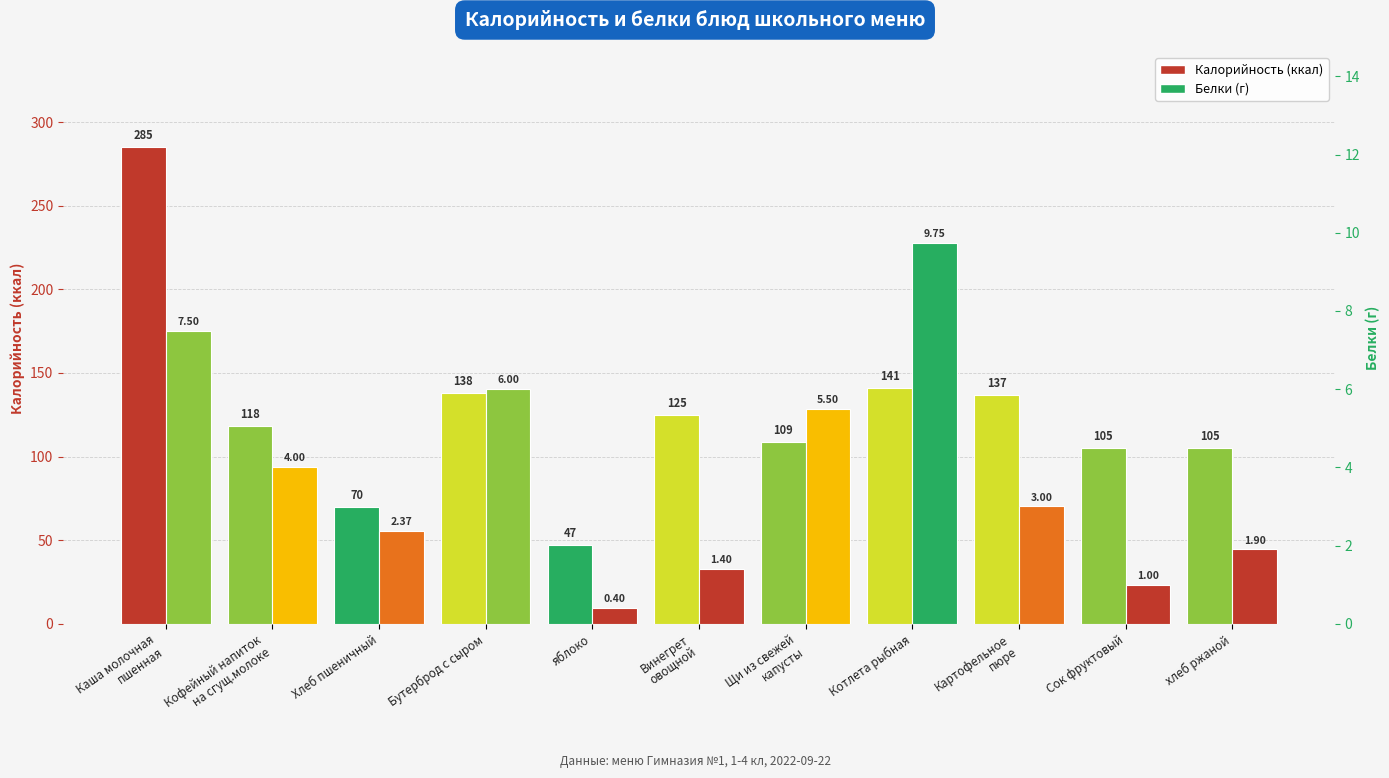

List the series in order of their overall mean, lowest first.

Белки, Калорийность